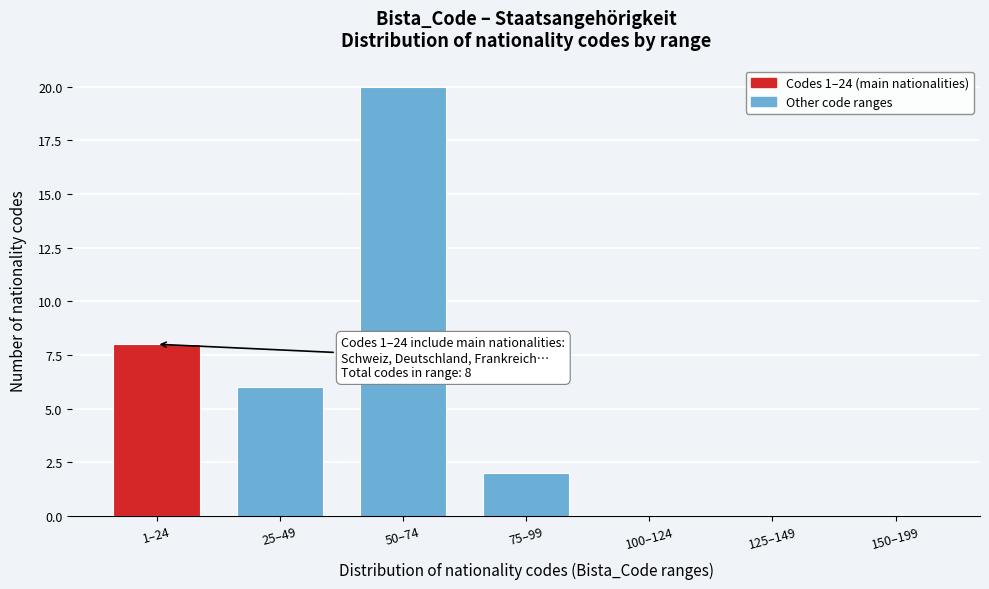

Reading left to right, list all the values displayed in this chart.

1–24=8	25–49=6	50–74=20	75–99=2	100–124=0	125–149=0	150–199=0